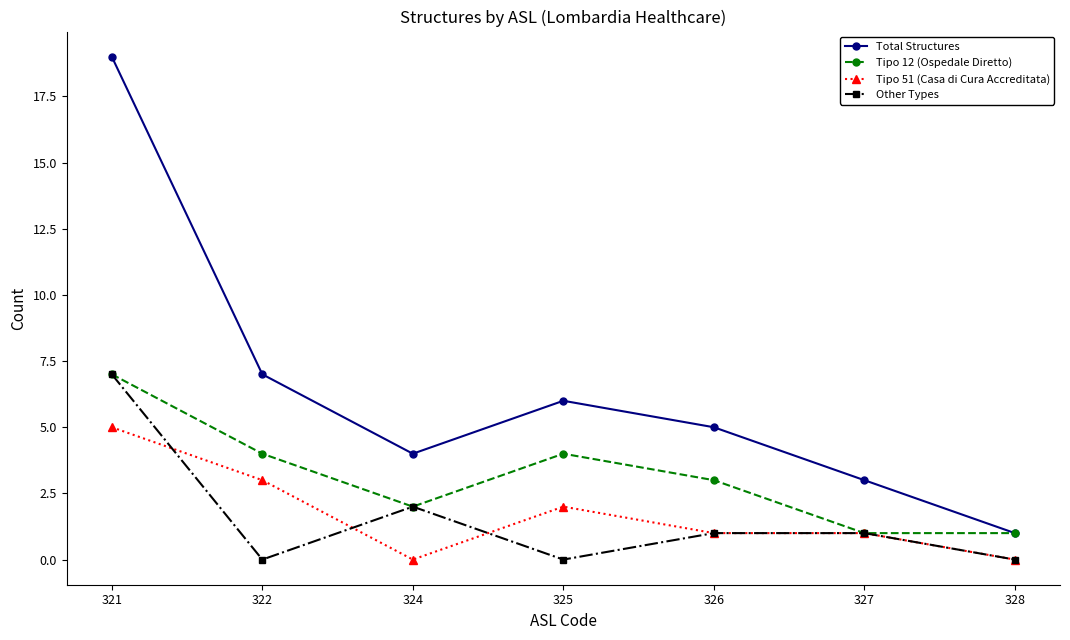

Where is the first local maximum for Total Structures?

325